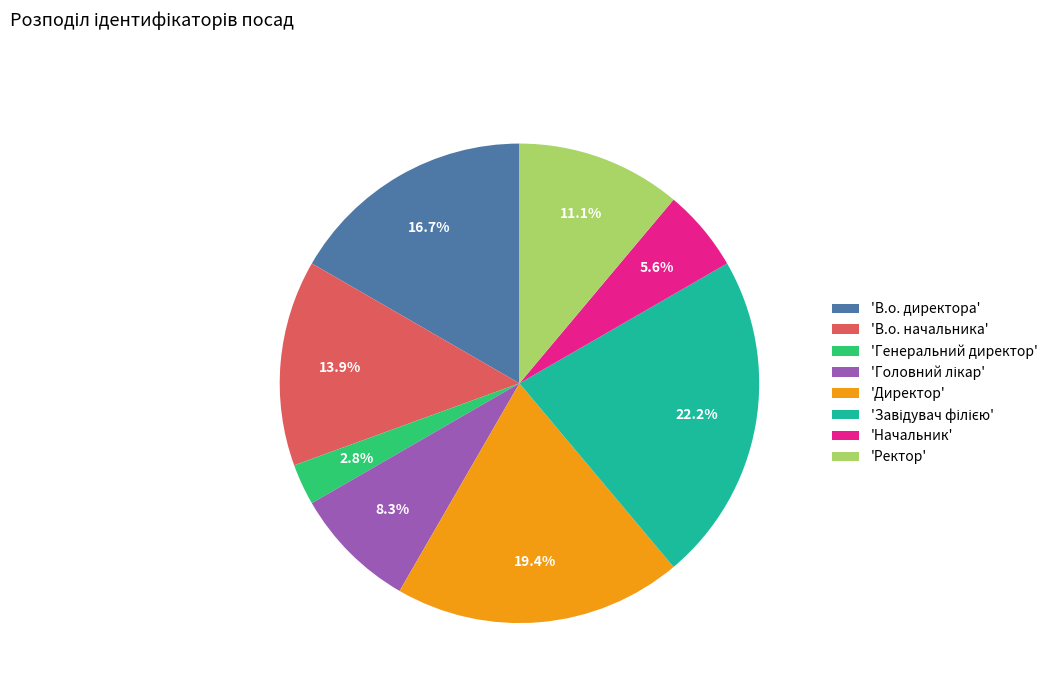

Which has a higher value, 'Начальник' or 'В.о. директора'?

'В.о. директора'